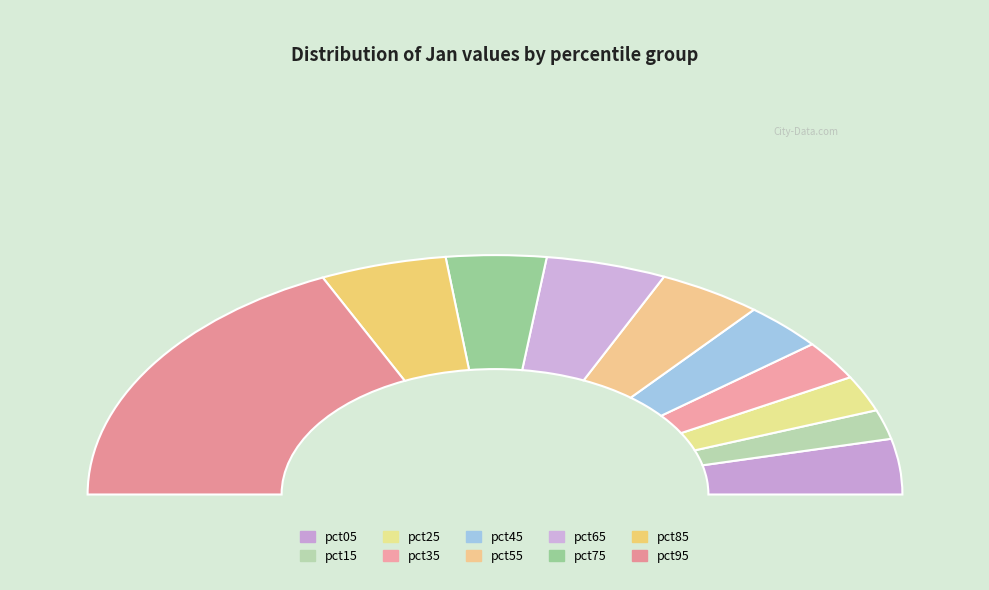

Does any single category account for the majority?

No